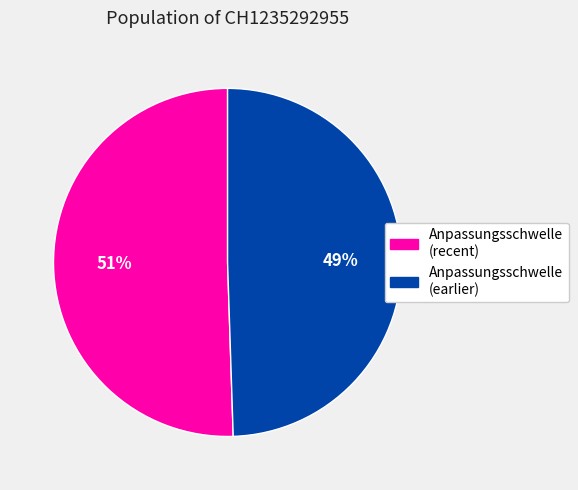

How many slices are in this pie chart?

2